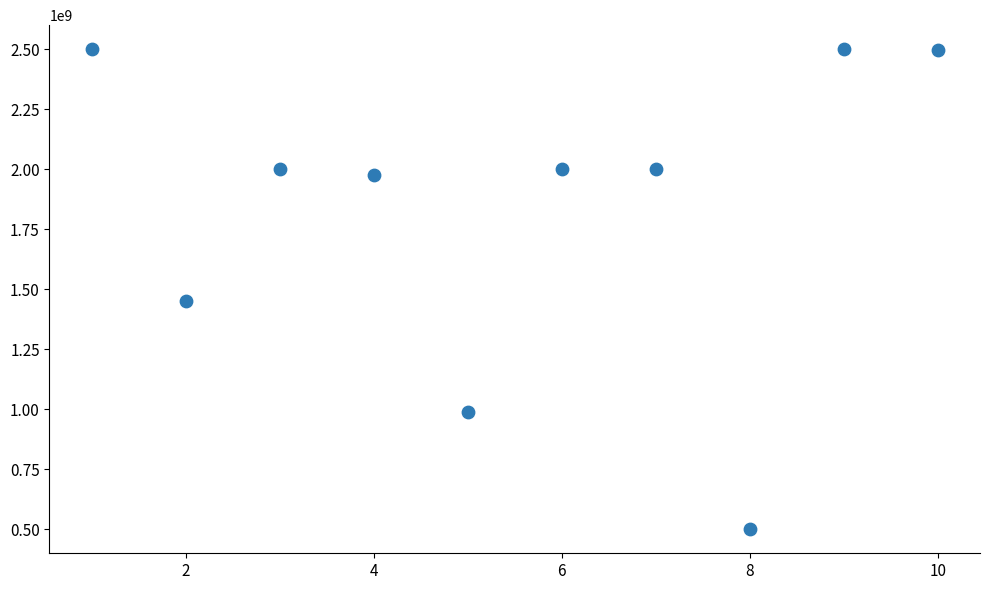

What Y value in the scatter plot is closest to 1499689500?

1449694050